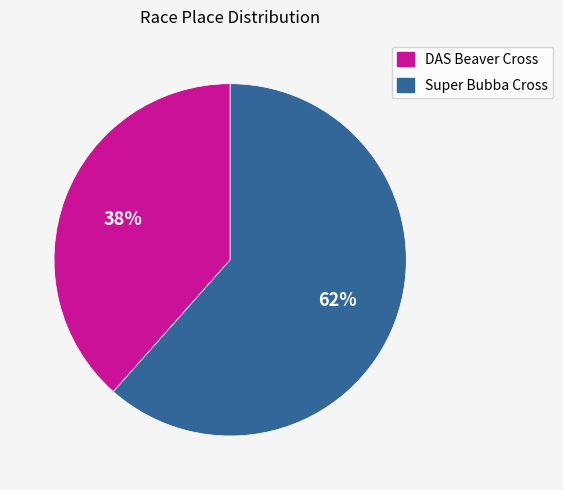

Approximately how many times larger is the value at DAS Beaver Cross compared to Super Bubba Cross?

0.6